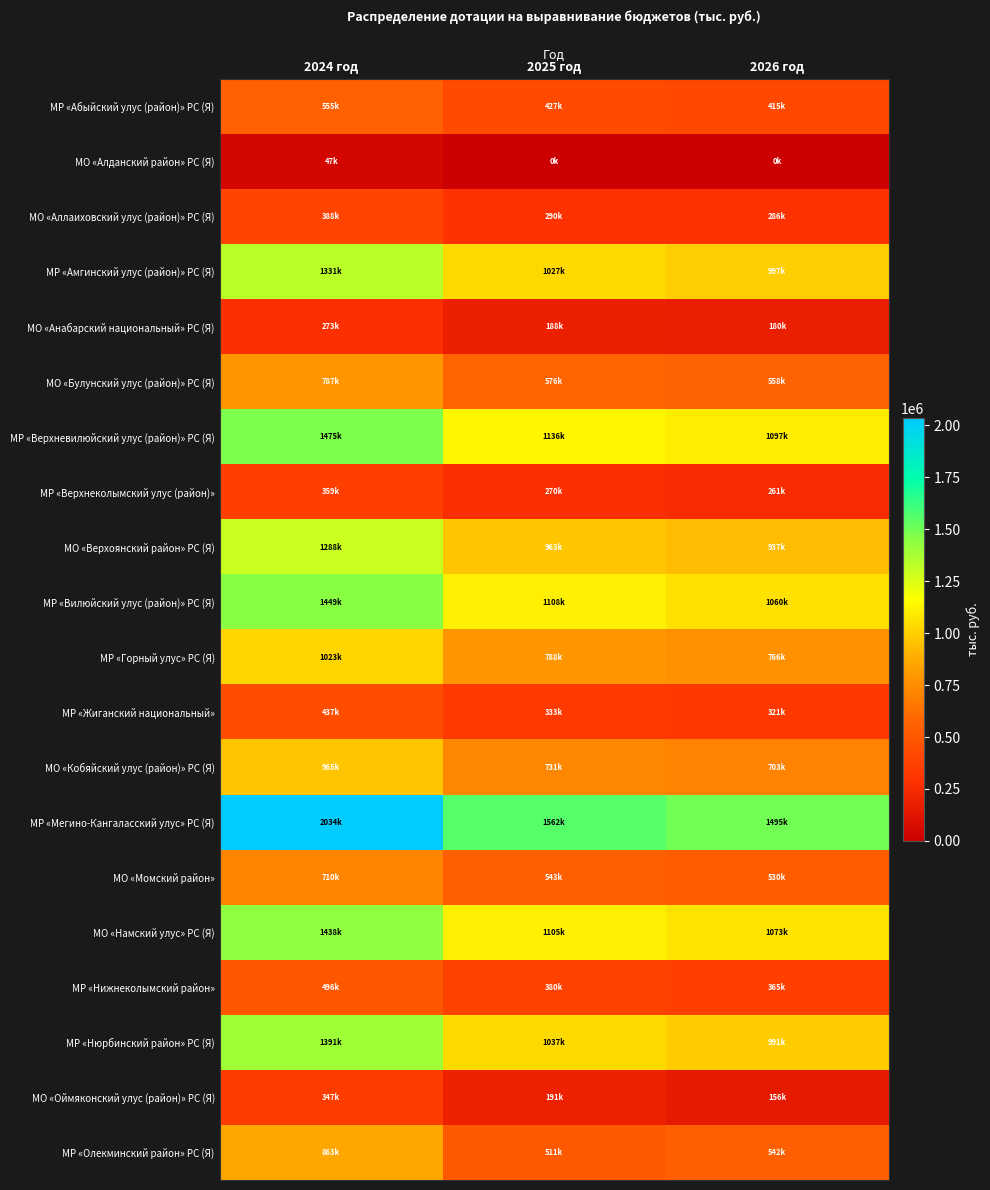

What is the spread (max minus min) of values at 2025 год?

1561984.0